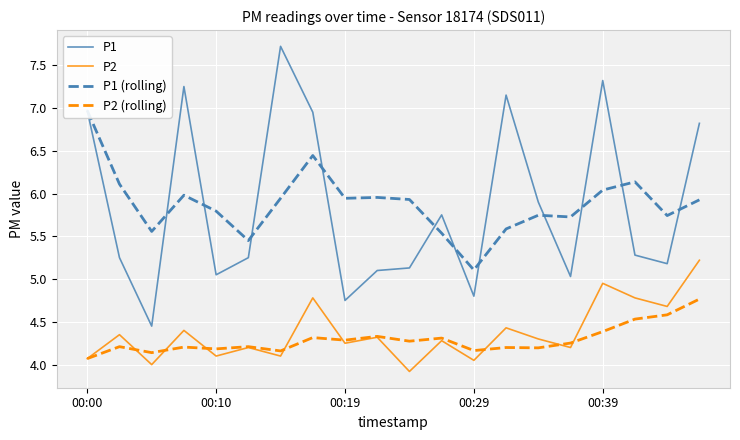

True or false: P2 (rolling) and P1 cross at least once.

False